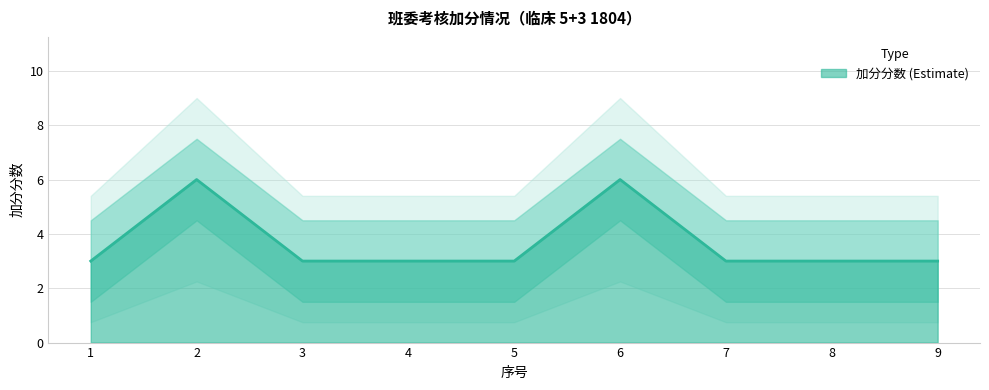

Which label corresponds to the smallest value in the chart?

1